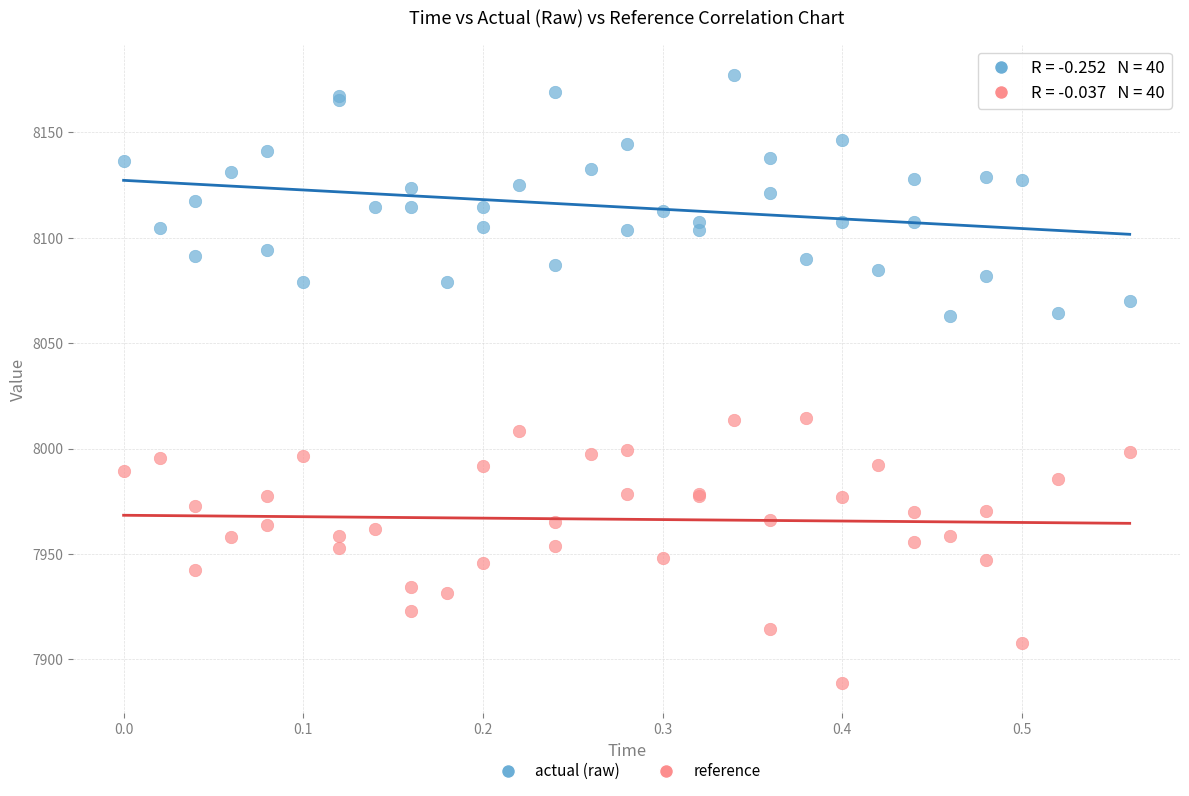

Which series contains the lowest Y value?

reference